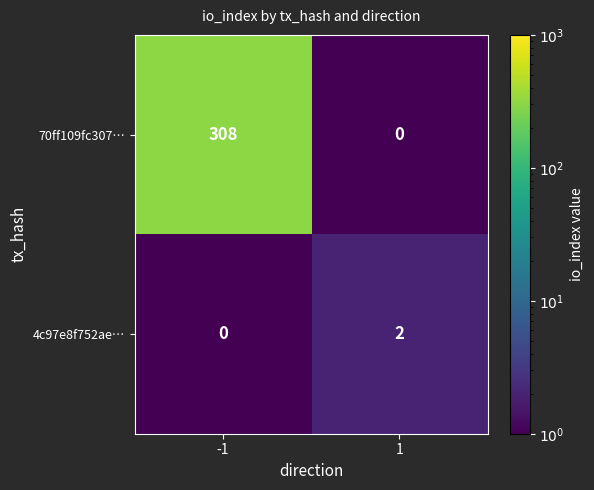

Which series has the largest total across all categories?

70ff109fc307…